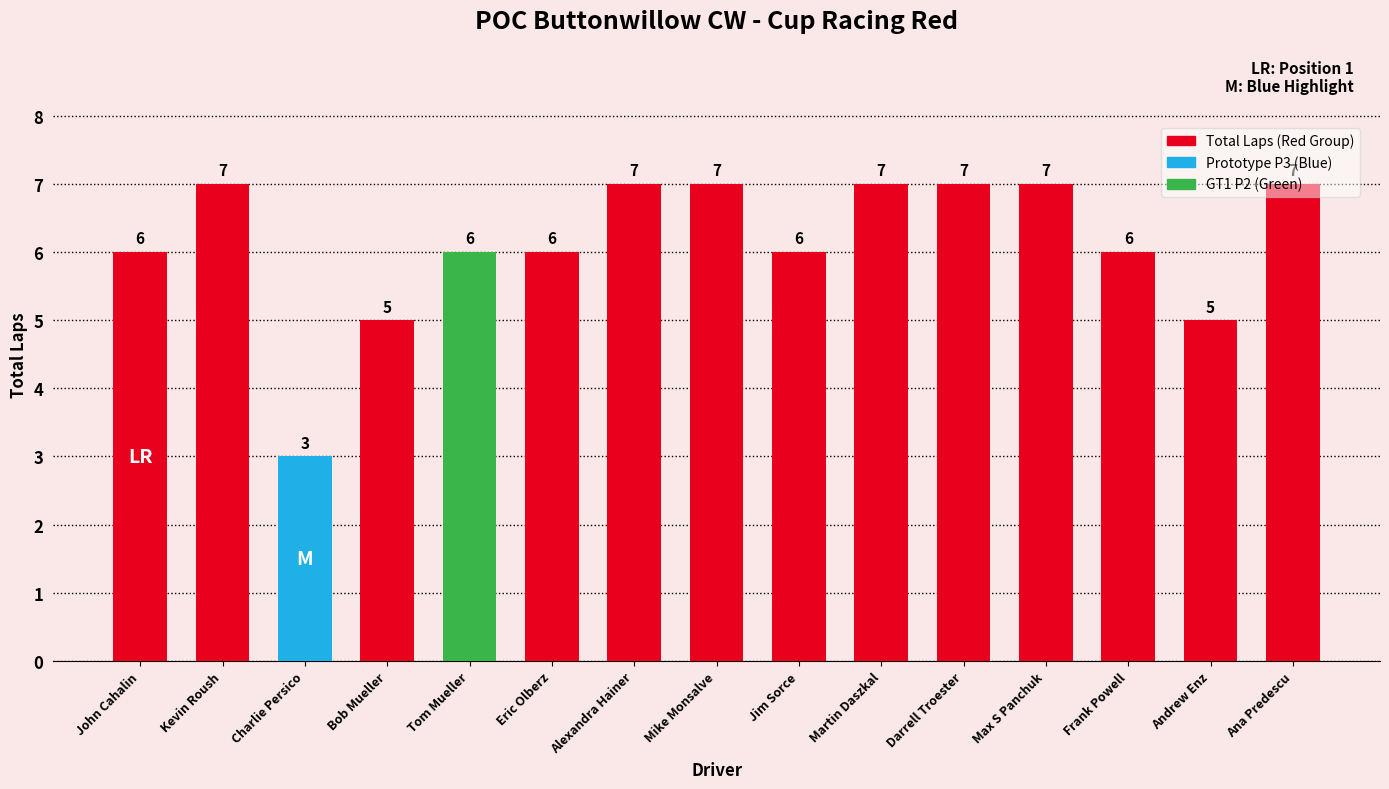

The value at Andrew Enz is 3. True or false?

False